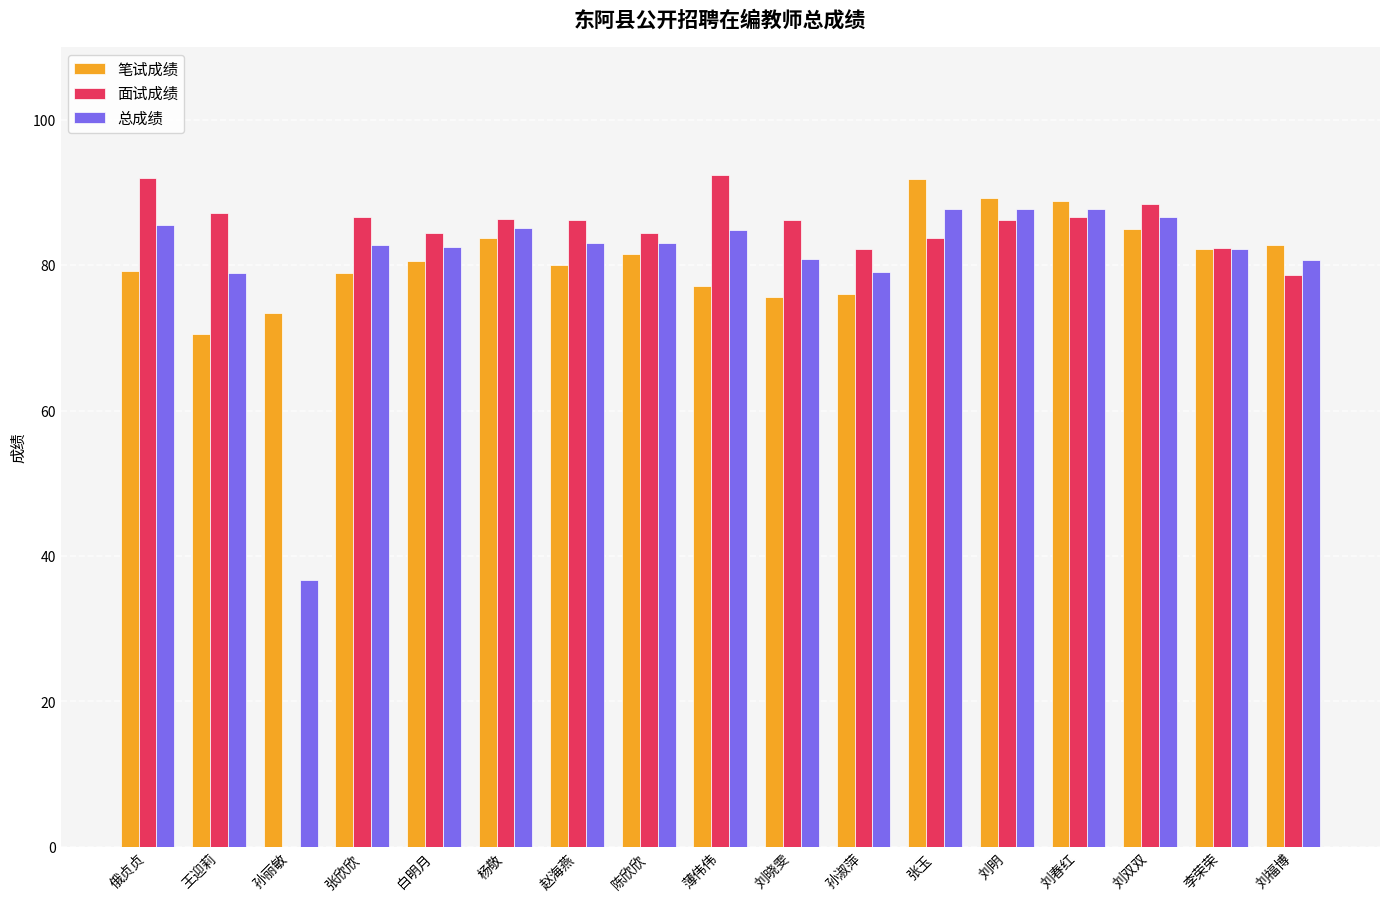

Between 陈欣欣 and 刘明, which series saw the biggest shift?

笔试成绩